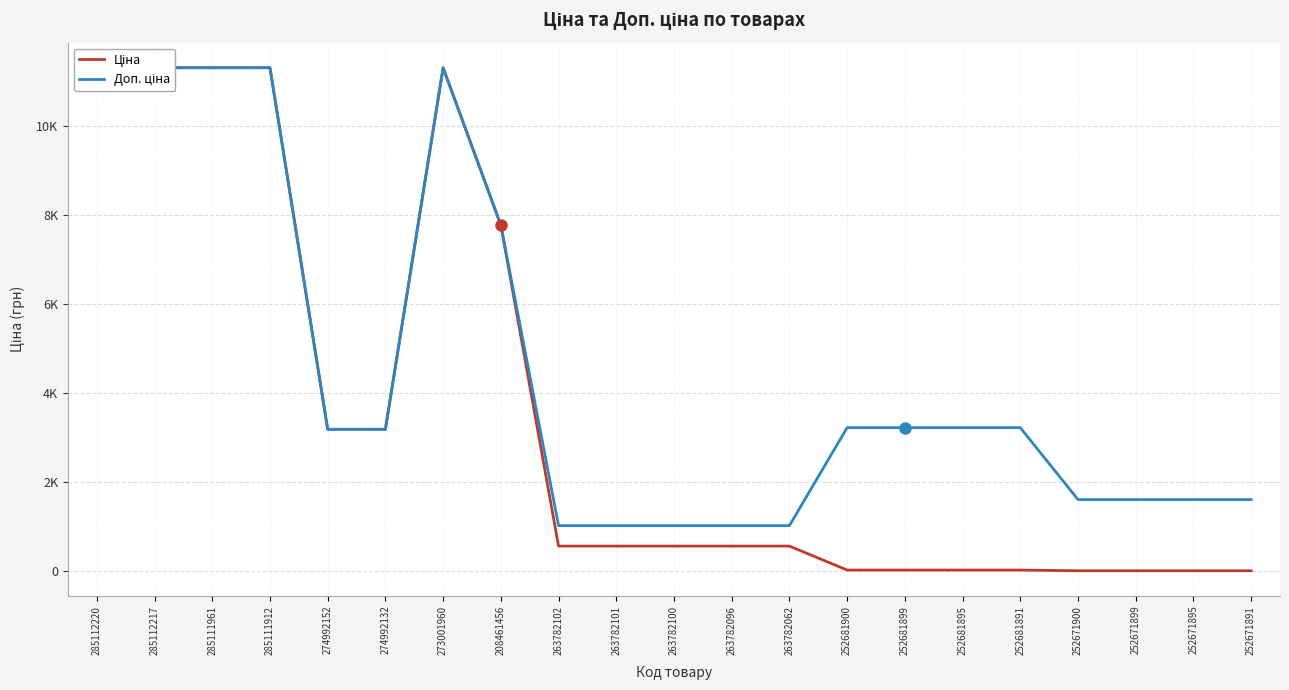

What is the difference between the second highest and second lowest values in the Доп. ціна series?

10283.3